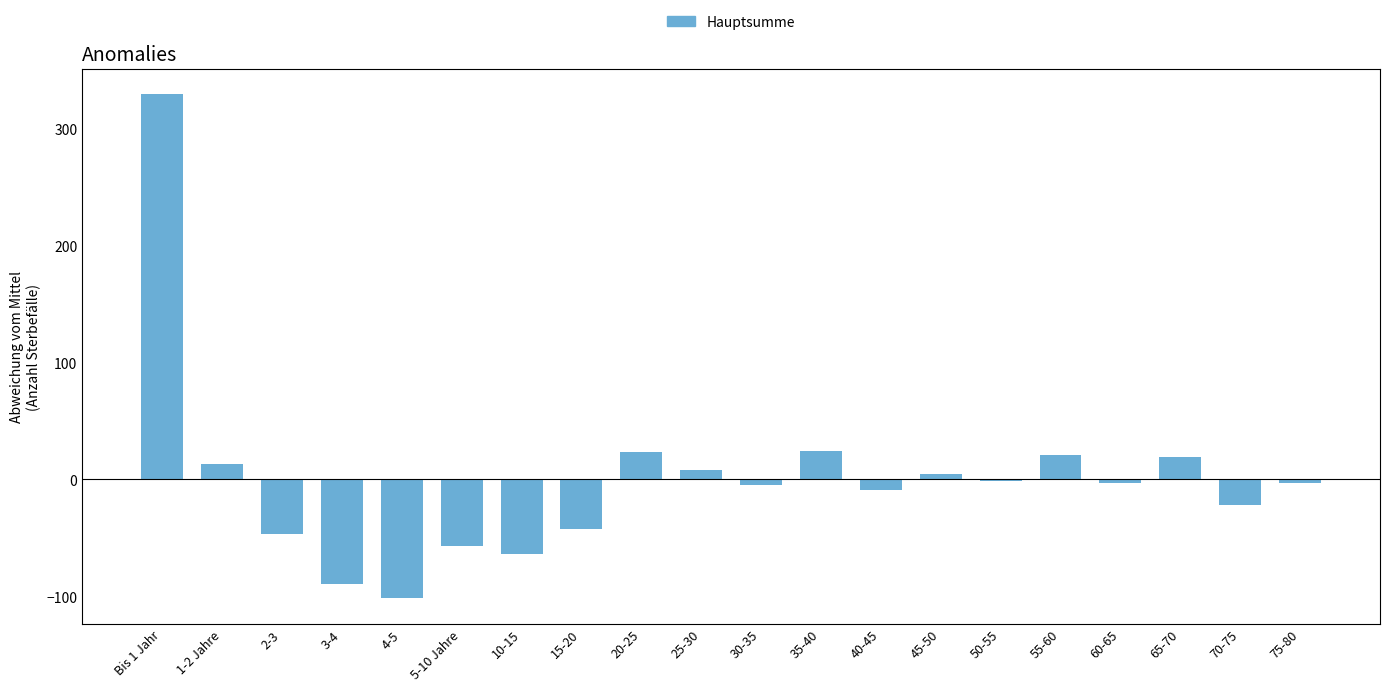

How many data points does each series have?

20